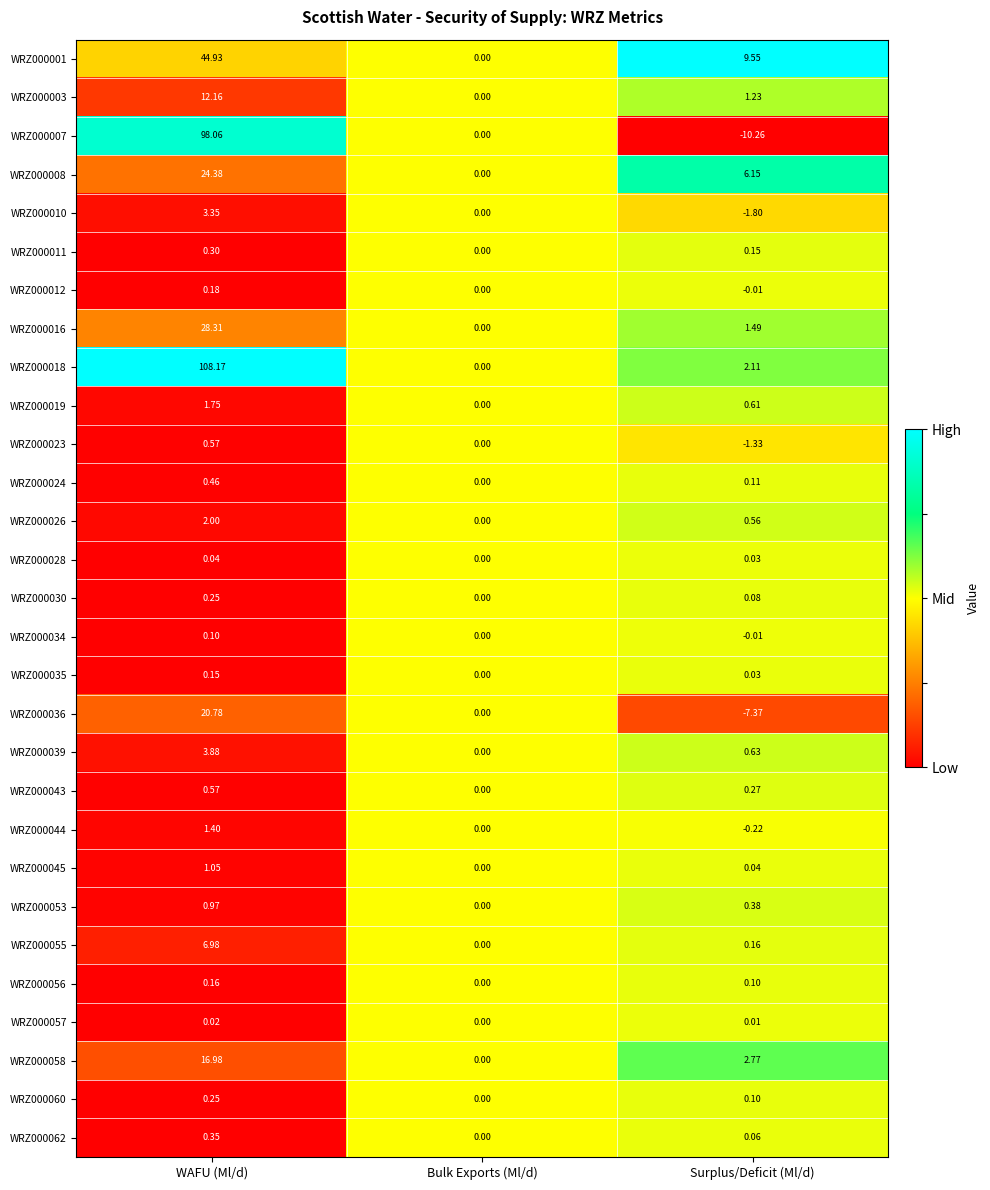

At which label does WRZ000034 first exceed 0?

WAFU (Ml/d)